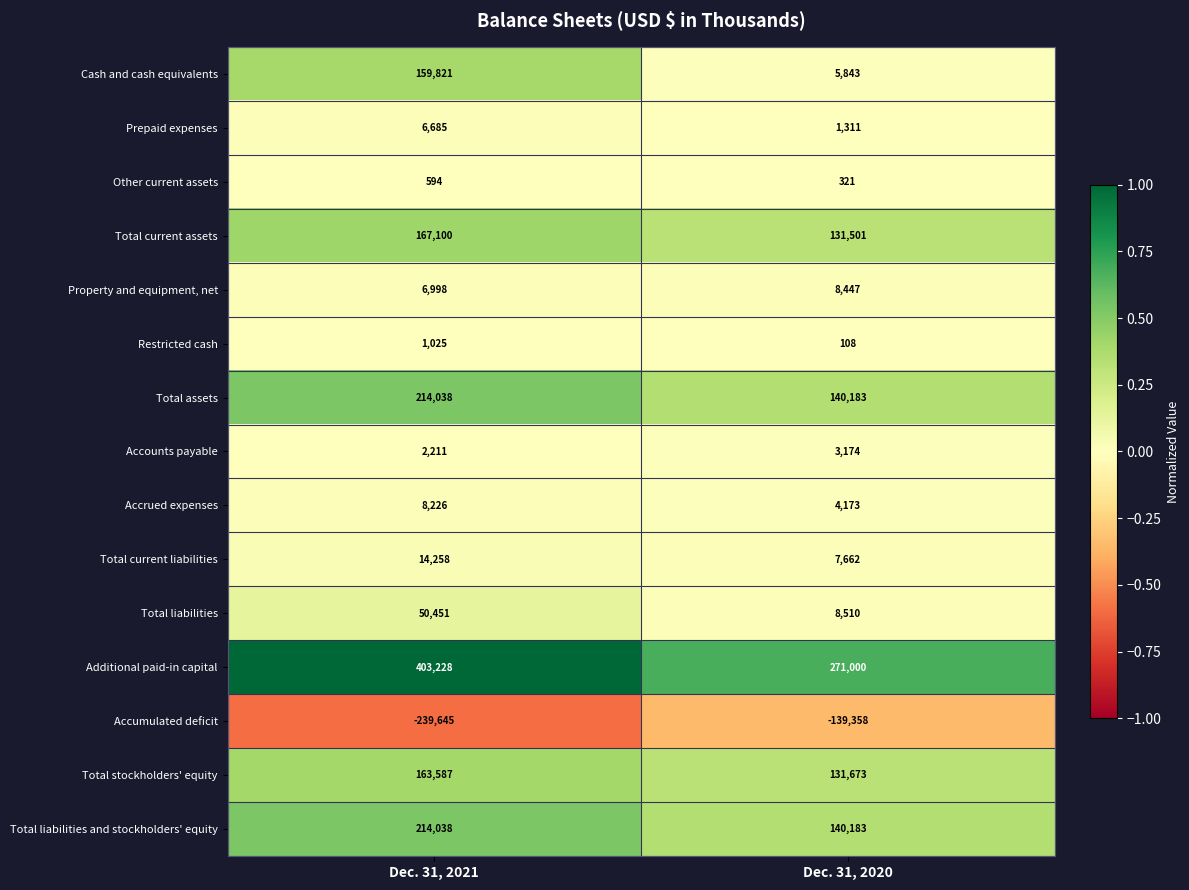

At which category is the sum across all series the highest?

Dec. 31, 2021